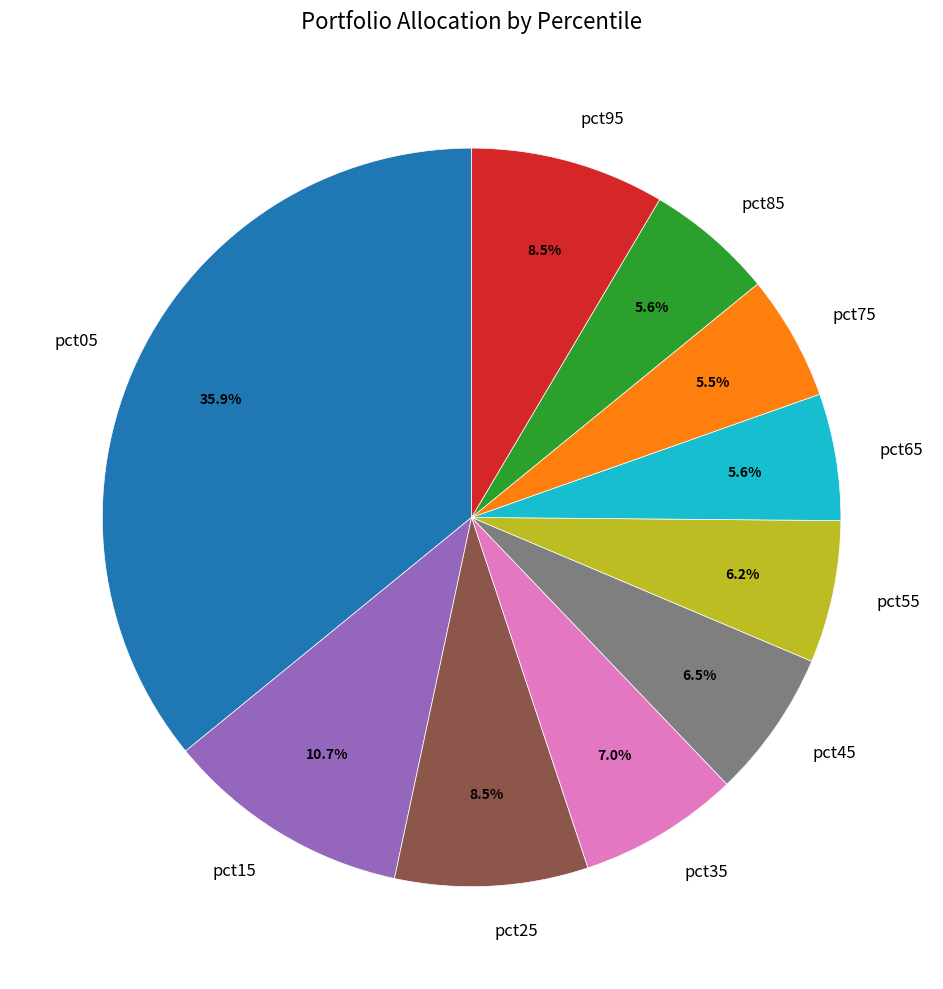

Is there a majority slice in this chart?

No